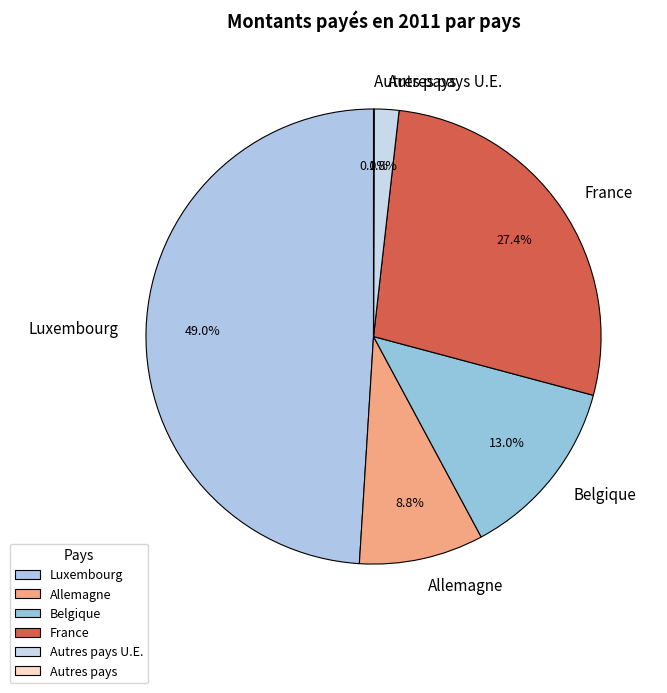

To the nearest percent, what portion does Allemagne represent?

9%